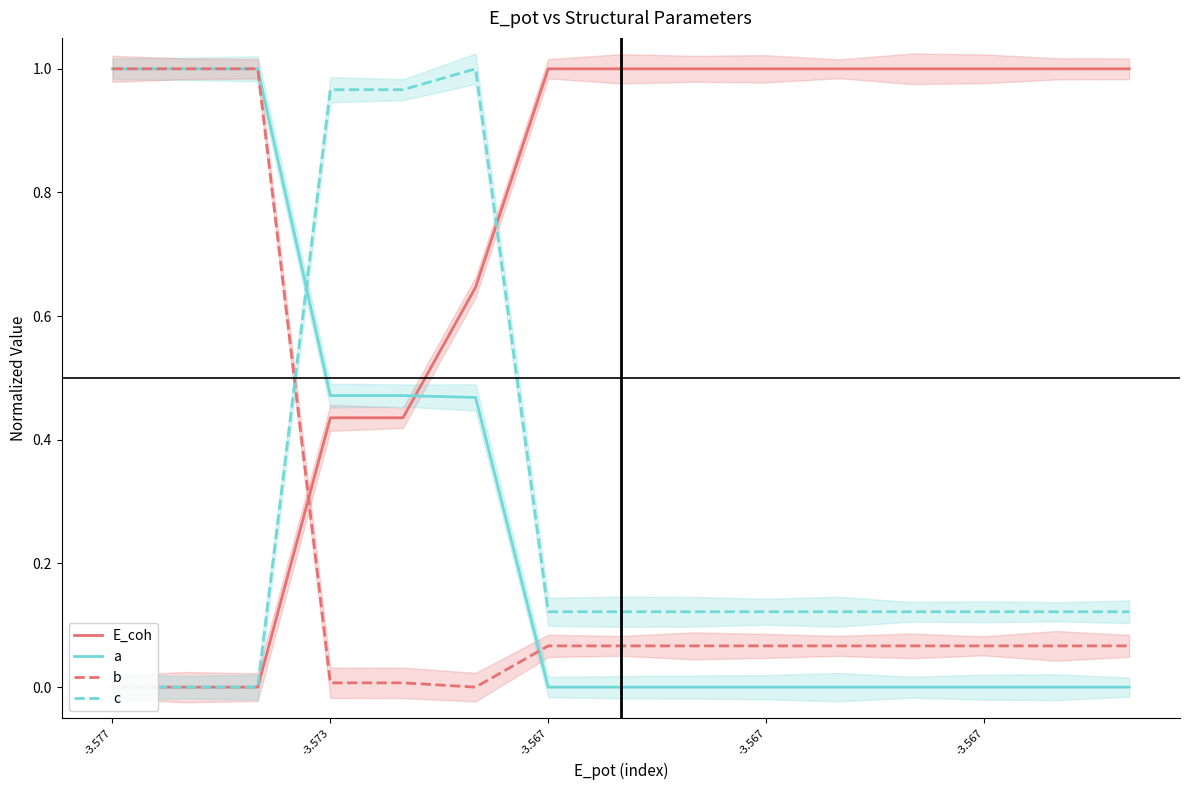

What are all the series names shown in the legend?

E_coh, a, b, c